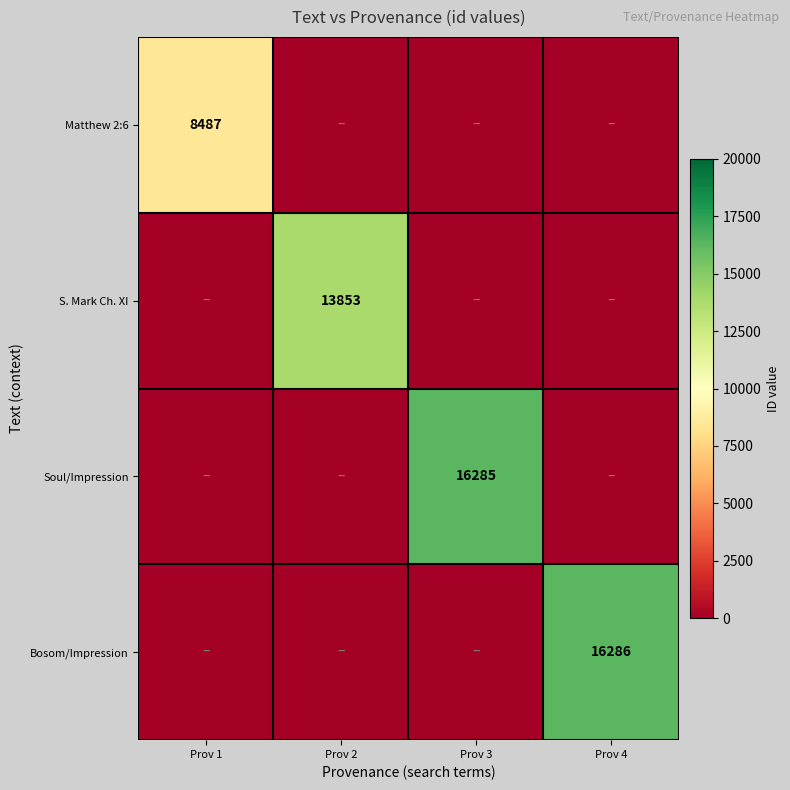

How many data points does each series have?

4